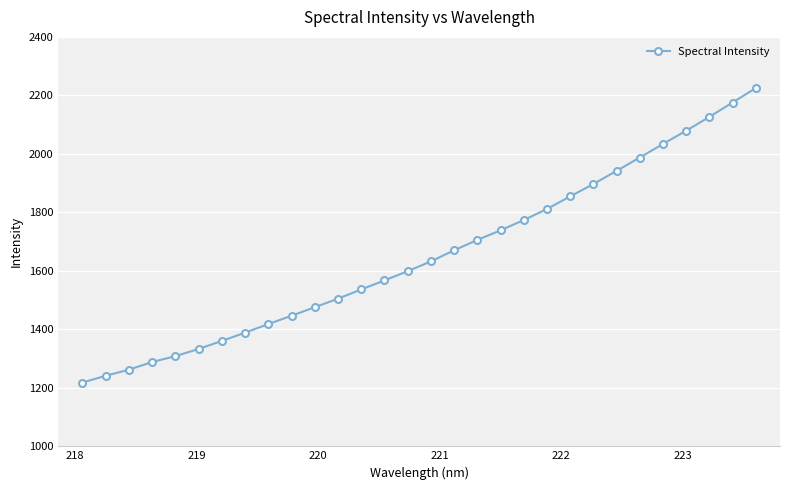

What is the minimum value shown in the chart?

1218.2